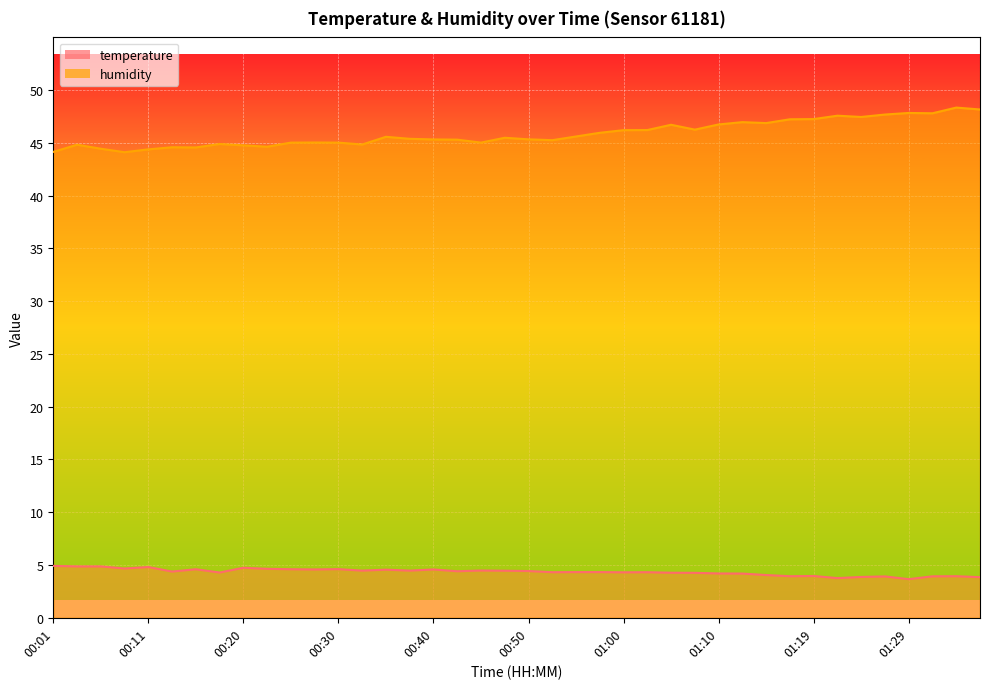

List the series in order of their overall mean, highest first.

humidity, temperature